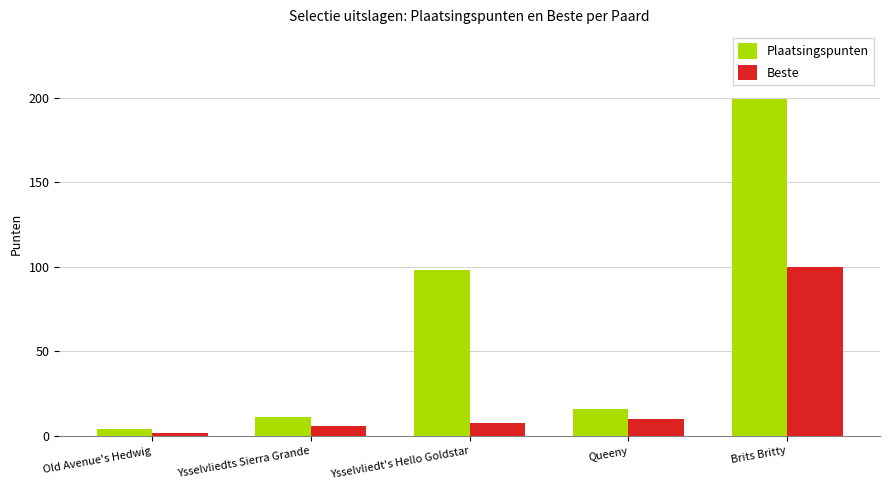

List the series in order of their overall mean, lowest first.

Beste, Plaatsingspunten